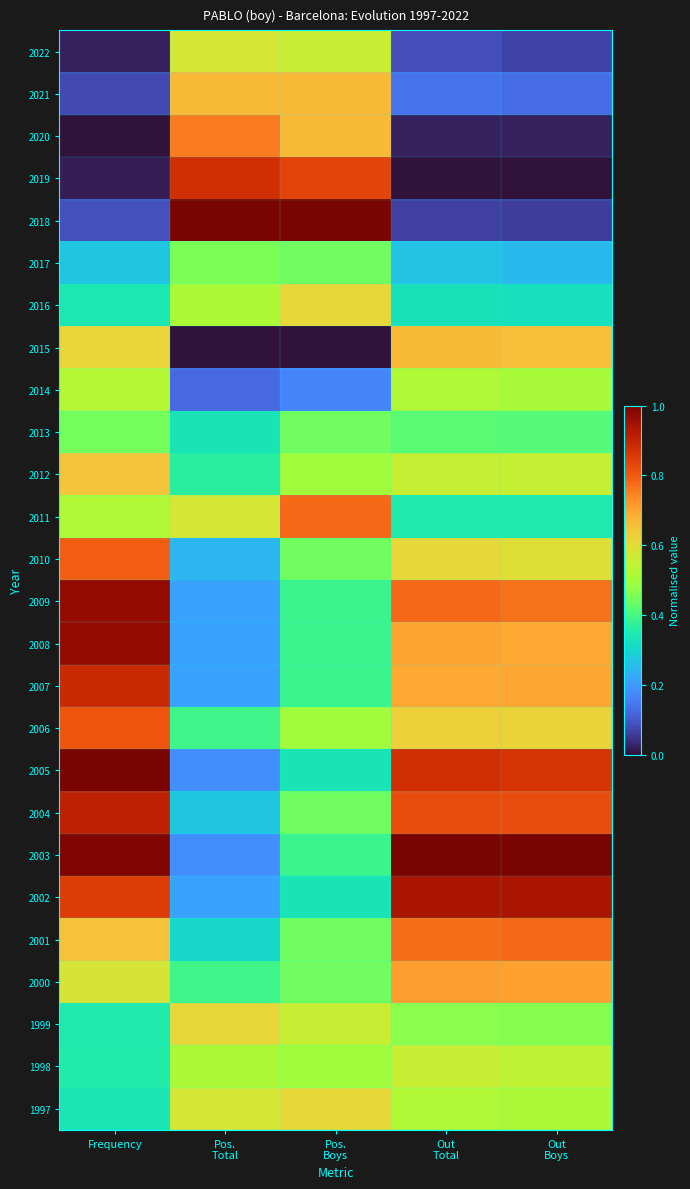

Reading left to right, list all the values displayed in this chart.

2022: Frequency=0.0	Pos.
Total=0.6	Pos.
Boys=0.6	Out
Total=0.1	Out
Boys=0.1
2021: Frequency=0.1	Pos.
Total=0.7	Pos.
Boys=0.7	Out
Total=0.1	Out
Boys=0.1
2020: Frequency=0.0	Pos.
Total=0.8	Pos.
Boys=0.7	Out
Total=0.0	Out
Boys=0.0
2019: Frequency=0.0	Pos.
Total=0.9	Pos.
Boys=0.8	Out
Total=0.0	Out
Boys=0.0
2018: Frequency=0.1	Pos.
Total=1.0	Pos.
Boys=1.0	Out
Total=0.1	Out
Boys=0.1
2017: Frequency=0.3	Pos.
Total=0.5	Pos.
Boys=0.4	Out
Total=0.3	Out
Boys=0.2
2016: Frequency=0.3	Pos.
Total=0.5	Pos.
Boys=0.6	Out
Total=0.3	Out
Boys=0.3
2015: Frequency=0.6	Pos.
Total=0.0	Pos.
Boys=0.0	Out
Total=0.7	Out
Boys=0.7
2014: Frequency=0.5	Pos.
Total=0.1	Pos.
Boys=0.2	Out
Total=0.5	Out
Boys=0.5
2013: Frequency=0.4	Pos.
Total=0.3	Pos.
Boys=0.4	Out
Total=0.4	Out
Boys=0.4
2012: Frequency=0.6	Pos.
Total=0.4	Pos.
Boys=0.5	Out
Total=0.6	Out
Boys=0.6
2011: Frequency=0.5	Pos.
Total=0.6	Pos.
Boys=0.8	Out
Total=0.3	Out
Boys=0.3
2010: Frequency=0.8	Pos.
Total=0.2	Pos.
Boys=0.4	Out
Total=0.6	Out
Boys=0.6
2009: Frequency=1.0	Pos.
Total=0.2	Pos.
Boys=0.4	Out
Total=0.8	Out
Boys=0.8
2008: Frequency=1.0	Pos.
Total=0.2	Pos.
Boys=0.4	Out
Total=0.7	Out
Boys=0.7
2007: Frequency=0.9	Pos.
Total=0.2	Pos.
Boys=0.4	Out
Total=0.7	Out
Boys=0.7
2006: Frequency=0.8	Pos.
Total=0.4	Pos.
Boys=0.5	Out
Total=0.6	Out
Boys=0.6
2005: Frequency=1.0	Pos.
Total=0.2	Pos.
Boys=0.3	Out
Total=0.9	Out
Boys=0.9
2004: Frequency=0.9	Pos.
Total=0.3	Pos.
Boys=0.4	Out
Total=0.8	Out
Boys=0.8
2003: Frequency=1.0	Pos.
Total=0.2	Pos.
Boys=0.4	Out
Total=1.0	Out
Boys=1.0
2002: Frequency=0.8	Pos.
Total=0.2	Pos.
Boys=0.3	Out
Total=0.9	Out
Boys=0.9
2001: Frequency=0.7	Pos.
Total=0.3	Pos.
Boys=0.4	Out
Total=0.8	Out
Boys=0.8
2000: Frequency=0.6	Pos.
Total=0.4	Pos.
Boys=0.4	Out
Total=0.7	Out
Boys=0.7
1999: Frequency=0.3	Pos.
Total=0.6	Pos.
Boys=0.6	Out
Total=0.5	Out
Boys=0.5
1998: Frequency=0.4	Pos.
Total=0.5	Pos.
Boys=0.5	Out
Total=0.6	Out
Boys=0.5
1997: Frequency=0.3	Pos.
Total=0.6	Pos.
Boys=0.6	Out
Total=0.5	Out
Boys=0.5